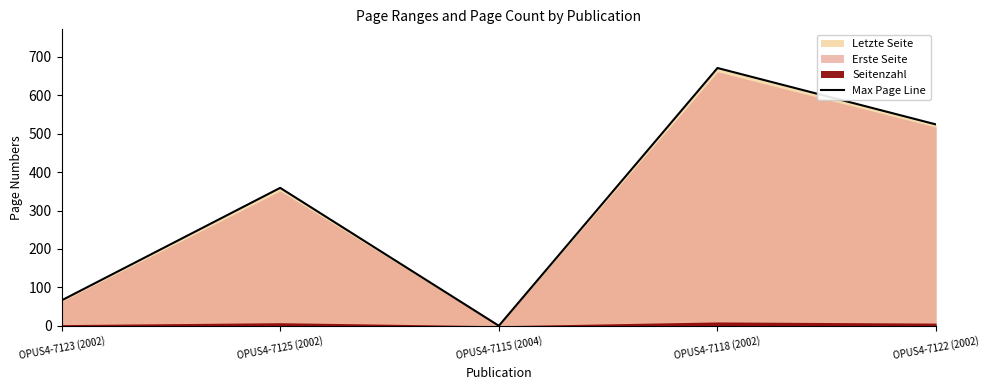

What is the ratio of the value at OPUS4-7123 (2002) to the value at OPUS4-7122 (2002)?

0.1